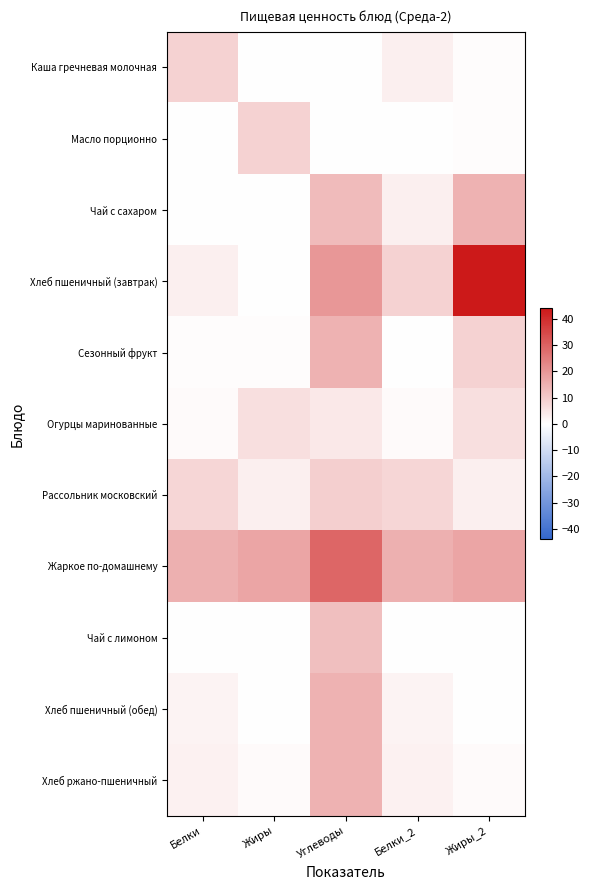

Which category has the lowest value across all series?

Углеводы